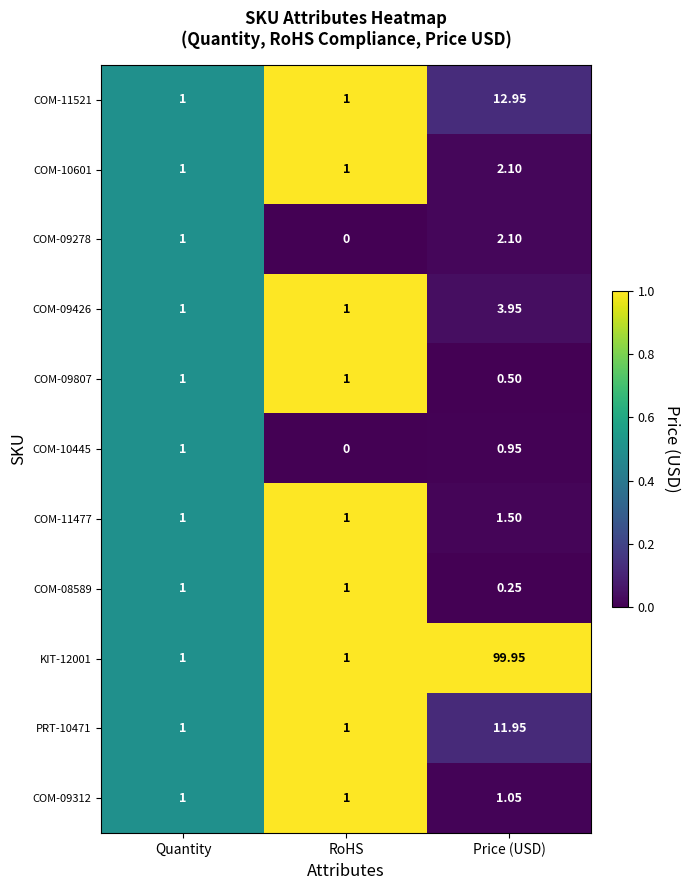

Is the value of COM-10601 at Price (USD) greater than the value of PRT-10471 at Price (USD)?

No